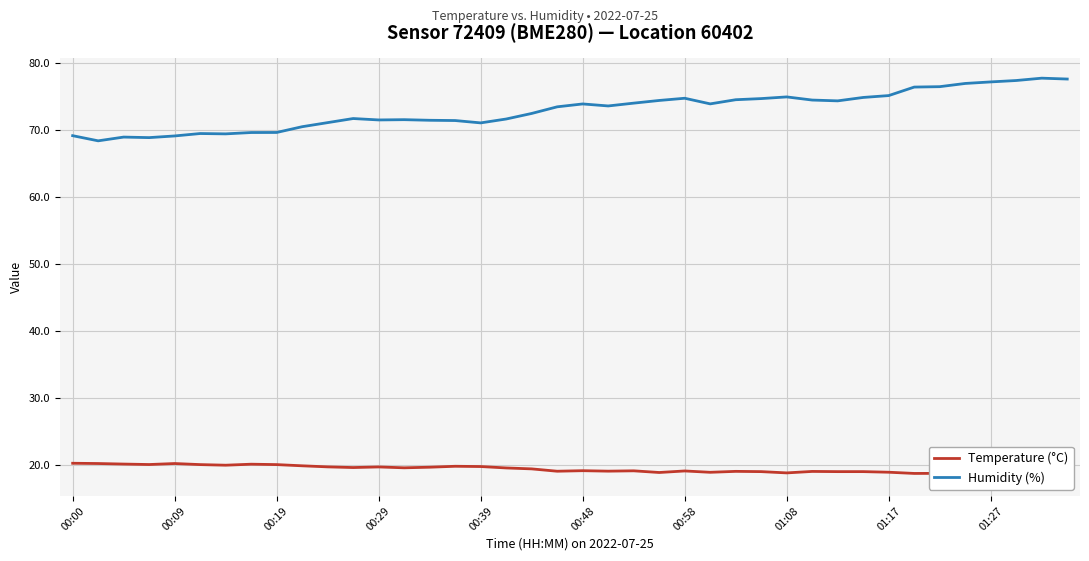

In Temperature (°C), how many points are lower than both neighbors (excluding endpoints)?

11